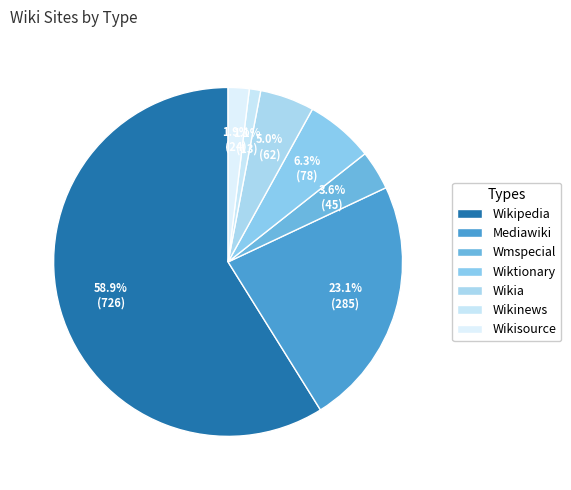

To the nearest percent, what is the difference between the largest and smallest slice percentages?

58%